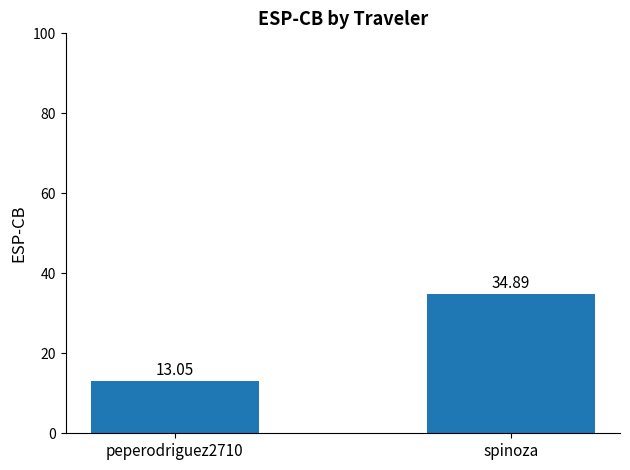

Rank the categories by value from highest to lowest.

spinoza, peperodriguez2710